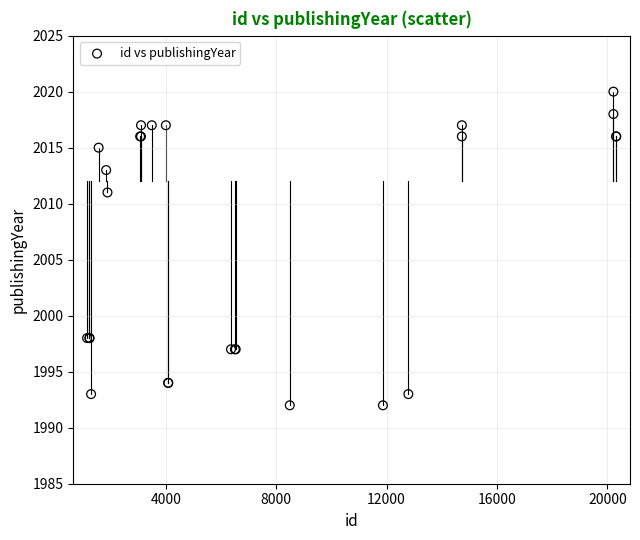

What Y value in the scatter plot is closest to 2006?

2011